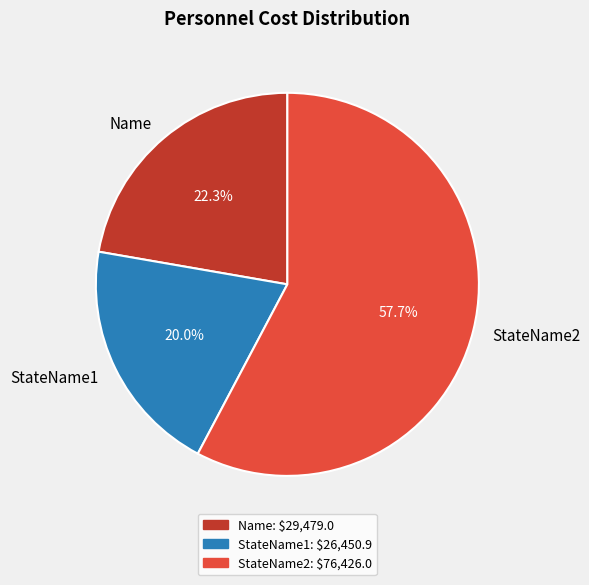

Between StateName2 and StateName1, which is larger?

StateName2